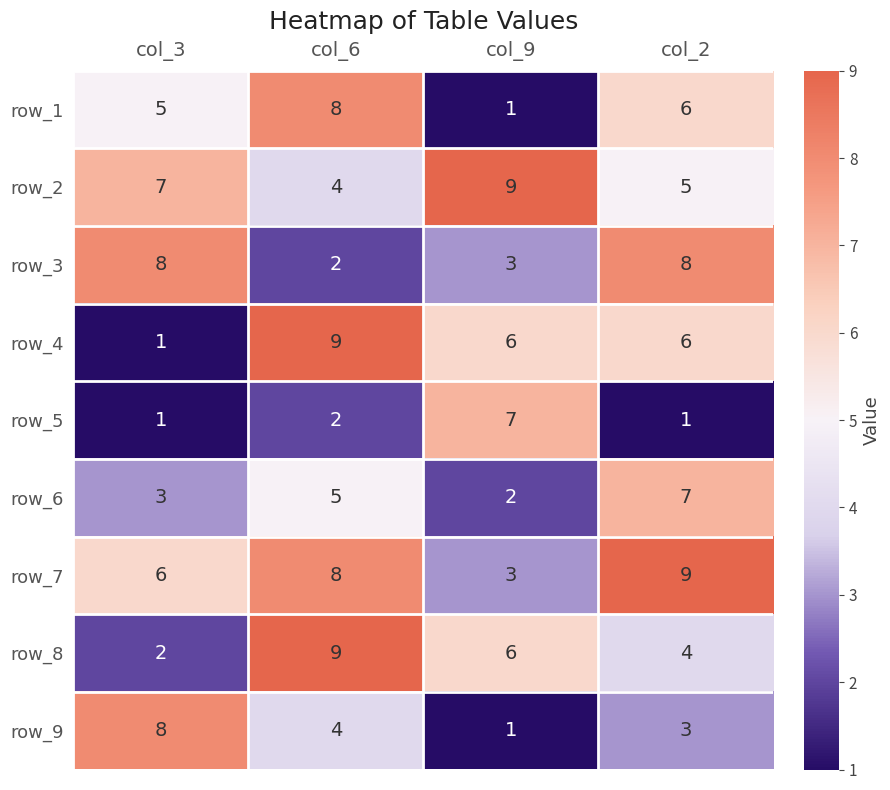

How many data points in row_2 are less than 7?

2